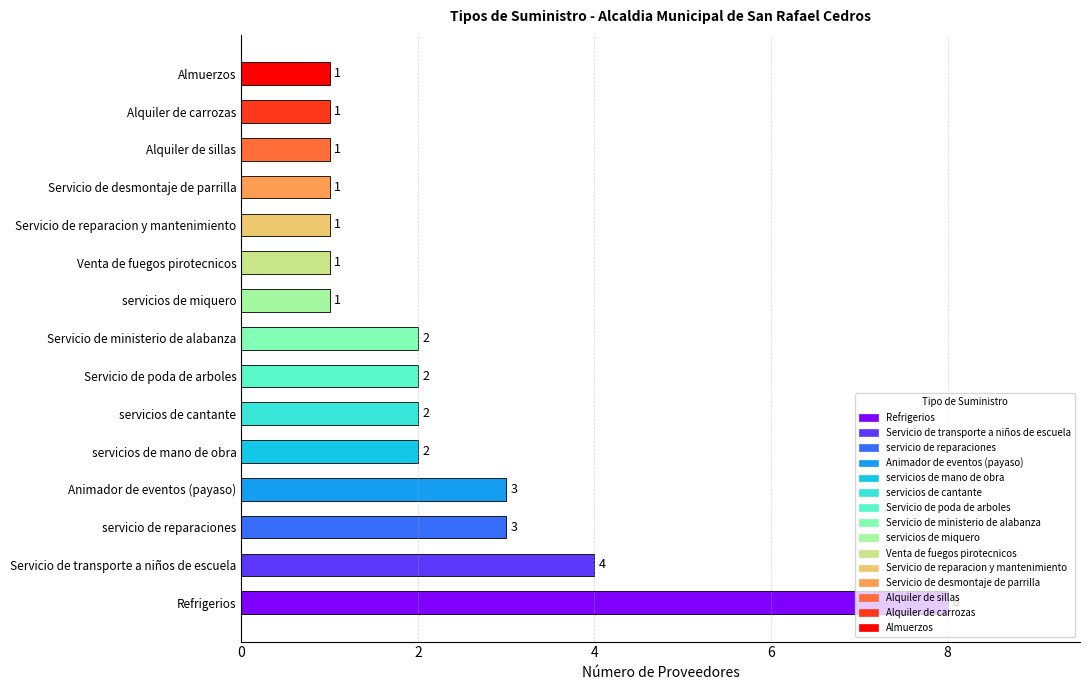

Which has a higher value, servicios de cantante or servicio de reparaciones?

servicio de reparaciones